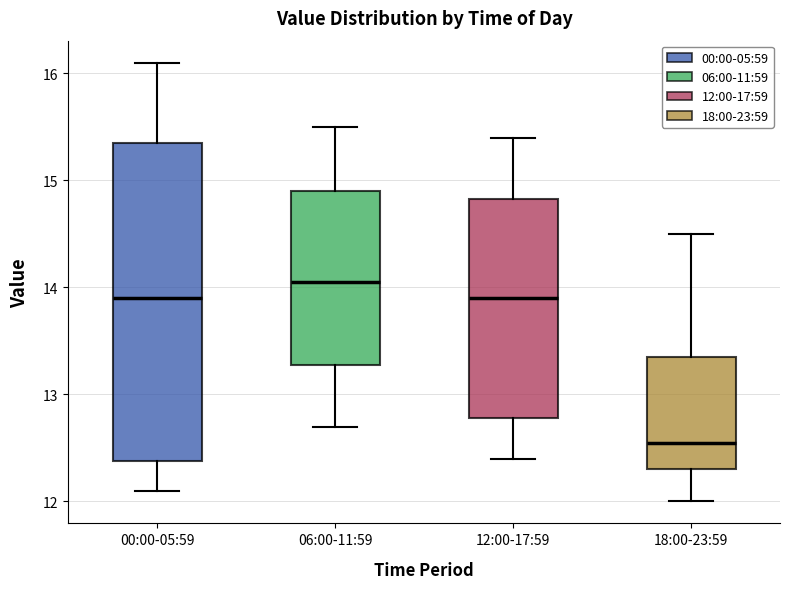

Comparing the boxes themselves (not the whiskers), which one is the tallest?

00:00-05:59